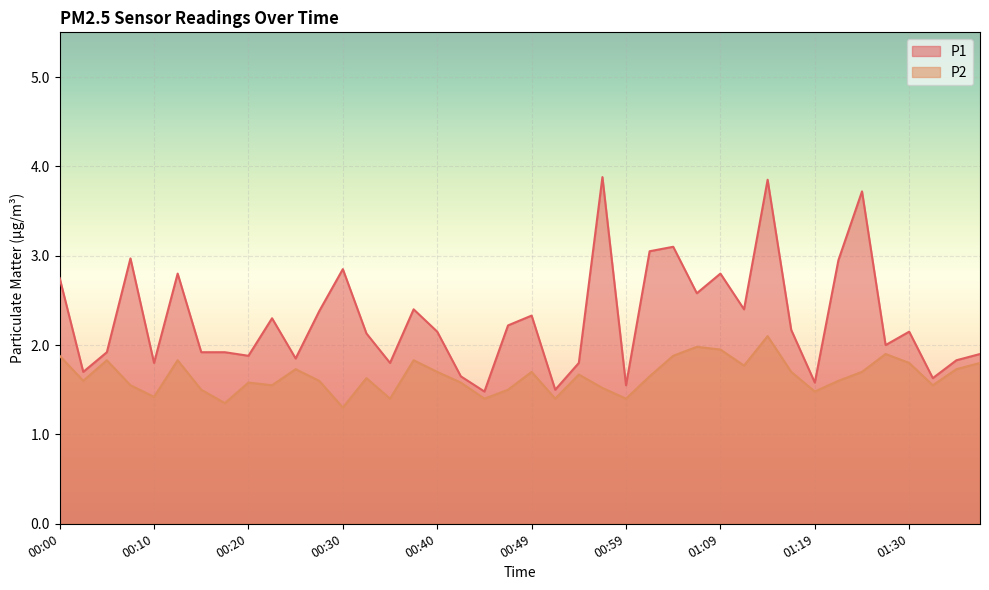

At which label does P2 reach its peak?

01:14